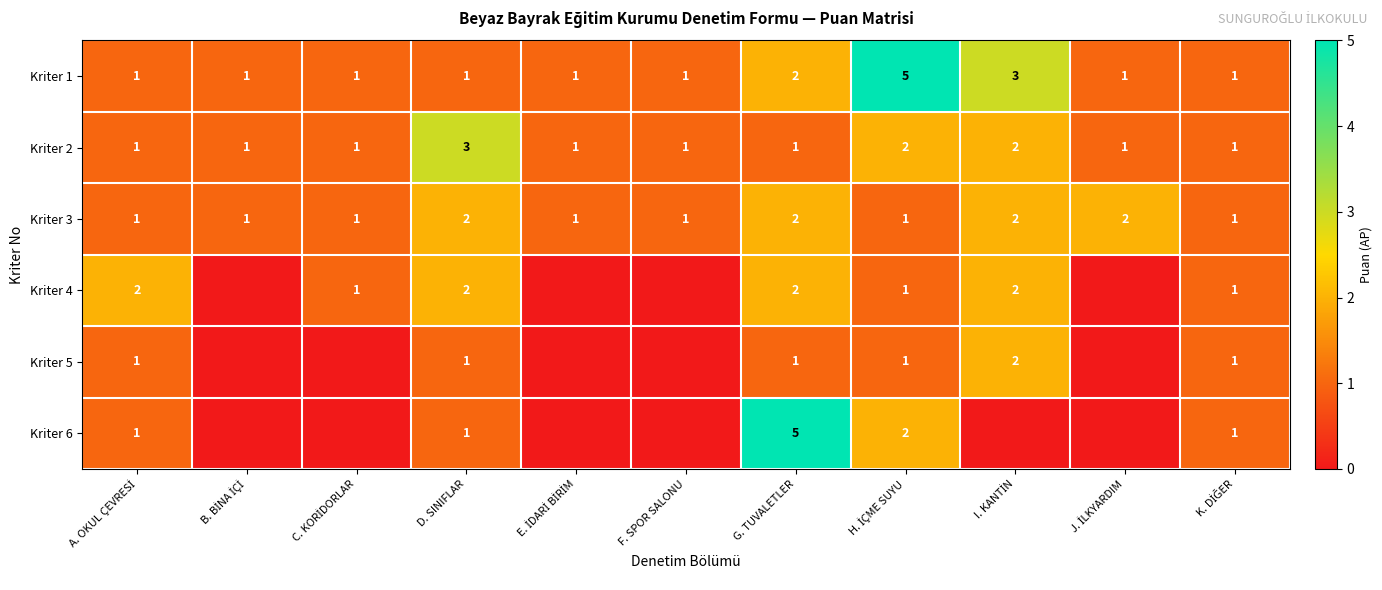

What is the total value across all series at G. TUVALETLER?

13